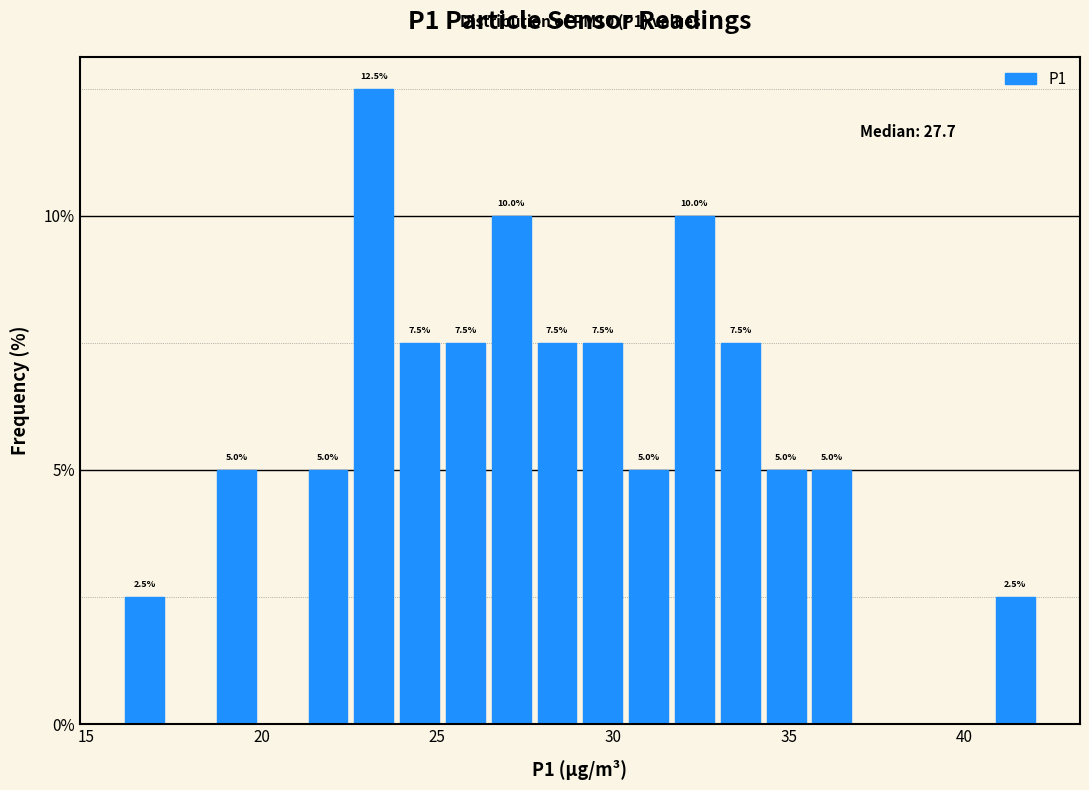

Read against the x-axis, roughly where is the centre of the tallest bar?

23.0